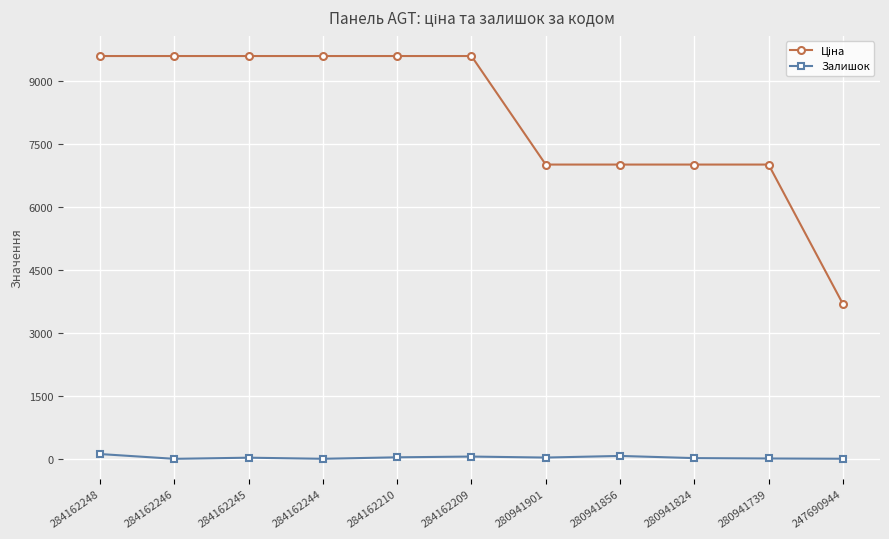

In Залишок, how many points are higher than both neighbors (excluding endpoints)?

3